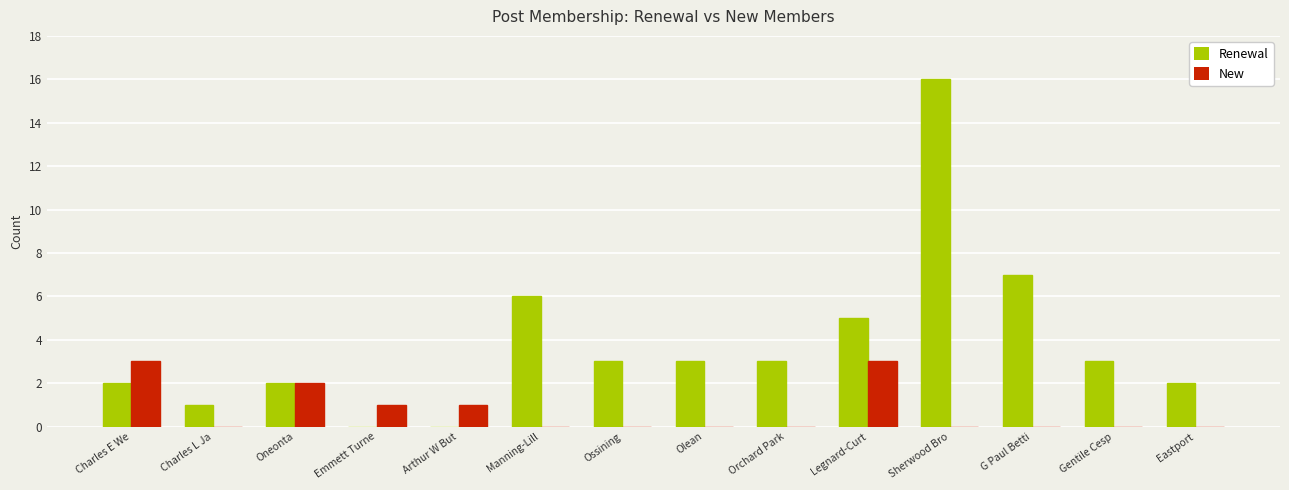

Read the Renewal value at Charles E We.

2